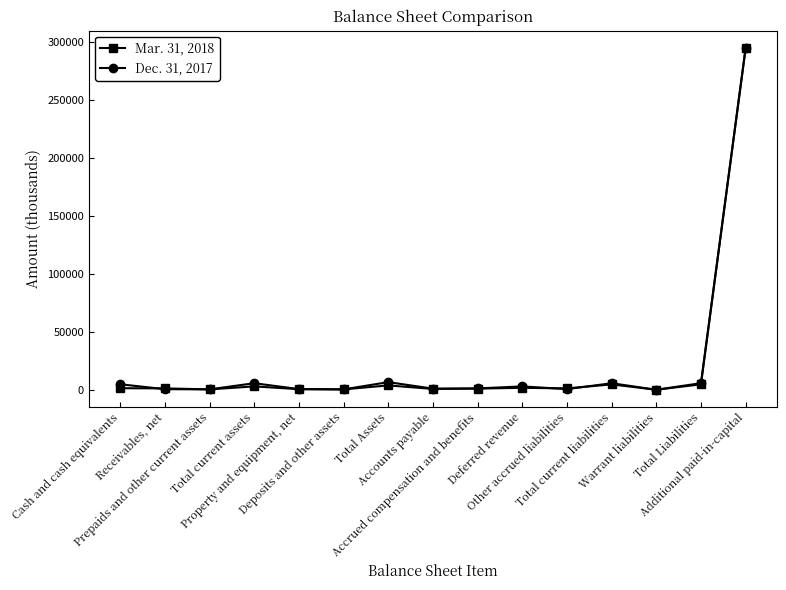

Between which two adjacent categories do Dec. 31, 2017 and Mar. 31, 2018 first intersect?

Cash and cash equivalents and Receivables, net